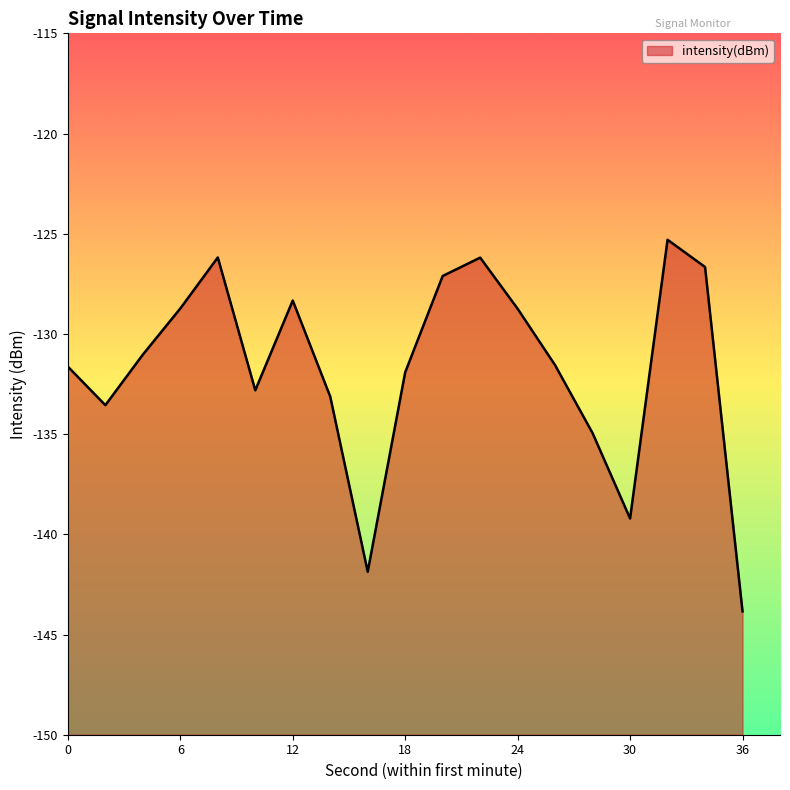

What is the difference between the maximum and second lowest values?

16.6